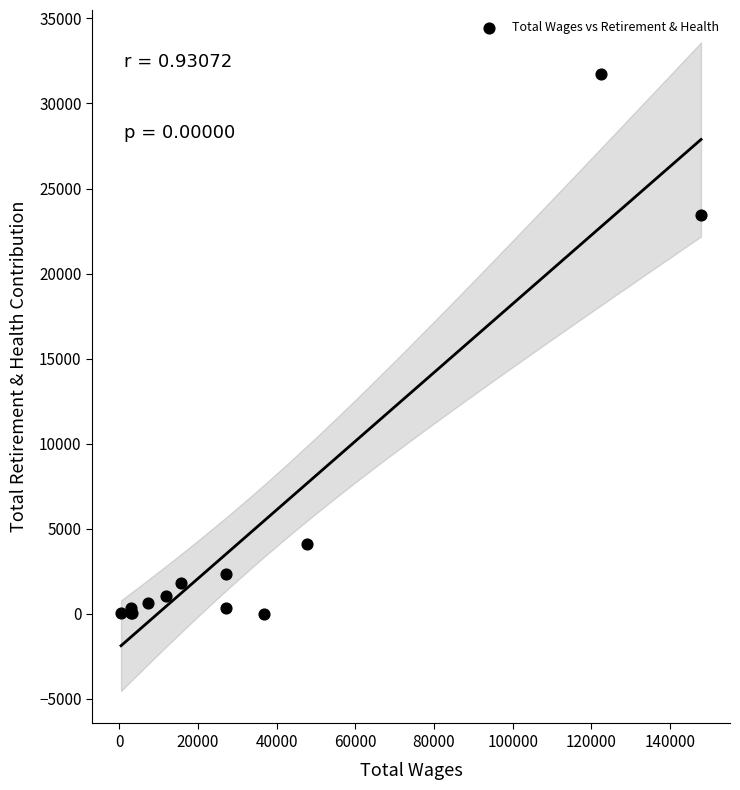

What Y value in the scatter plot is closest to 15879?

23469